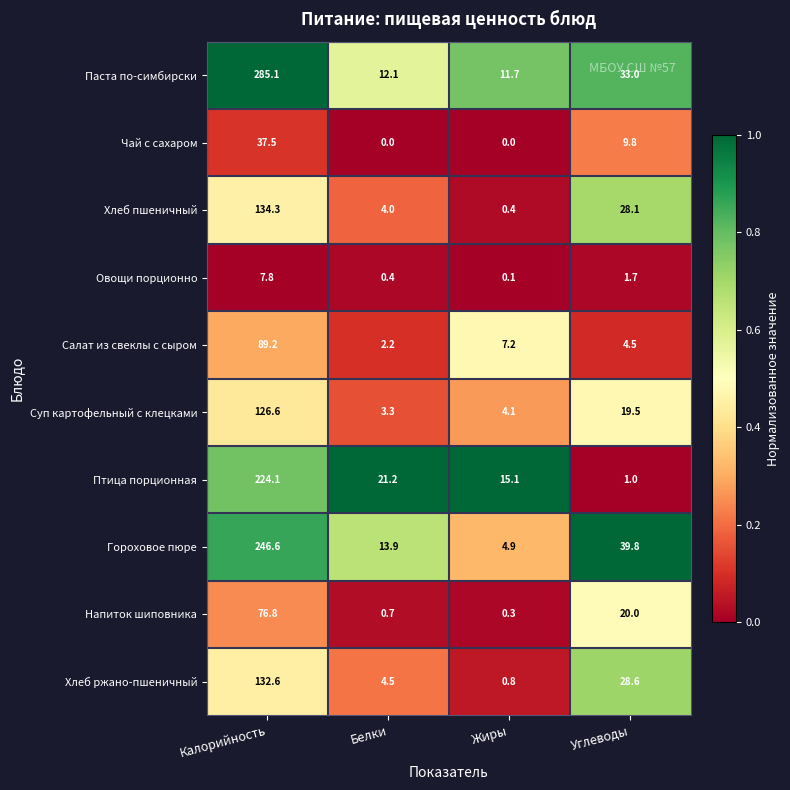

Between Жиры and Углеводы, which series saw the biggest shift?

Гороховое пюре